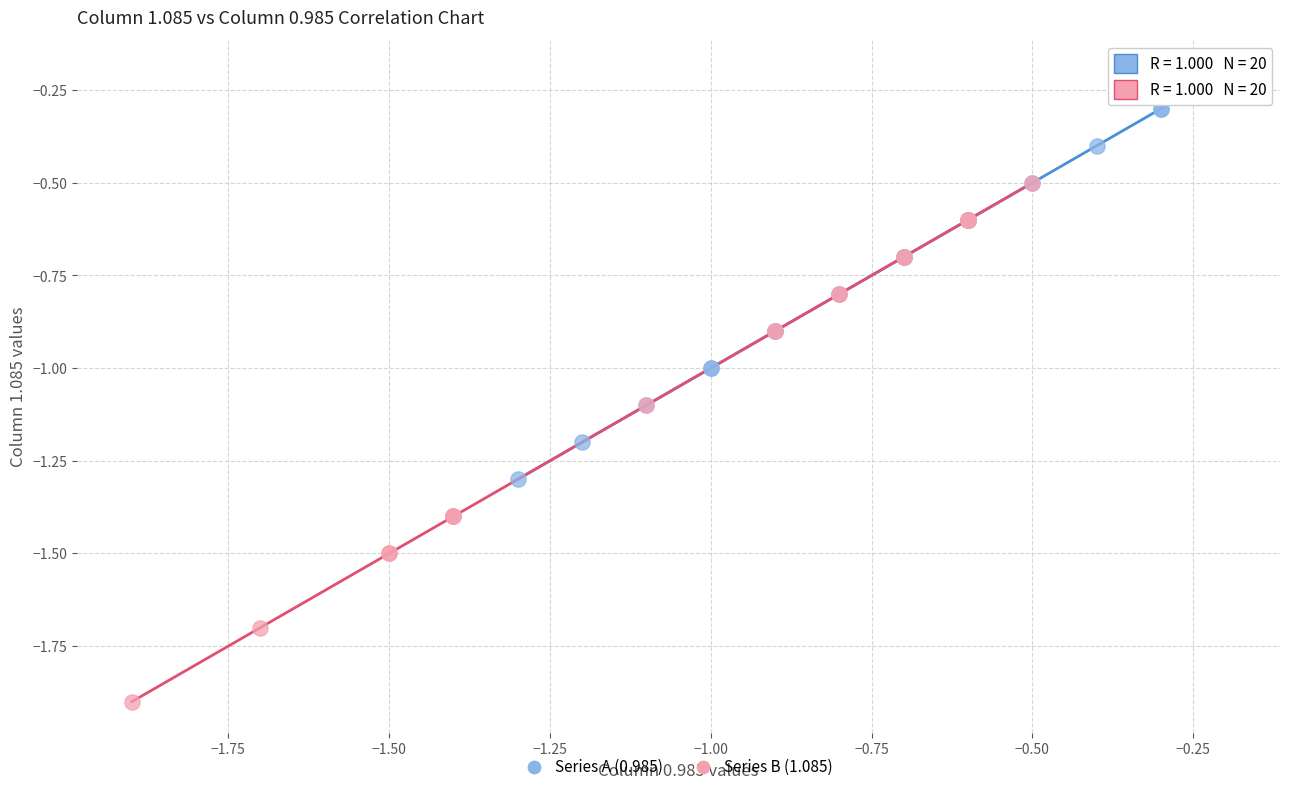

Which series has the widest spread of Y values?

Series B (1.085)